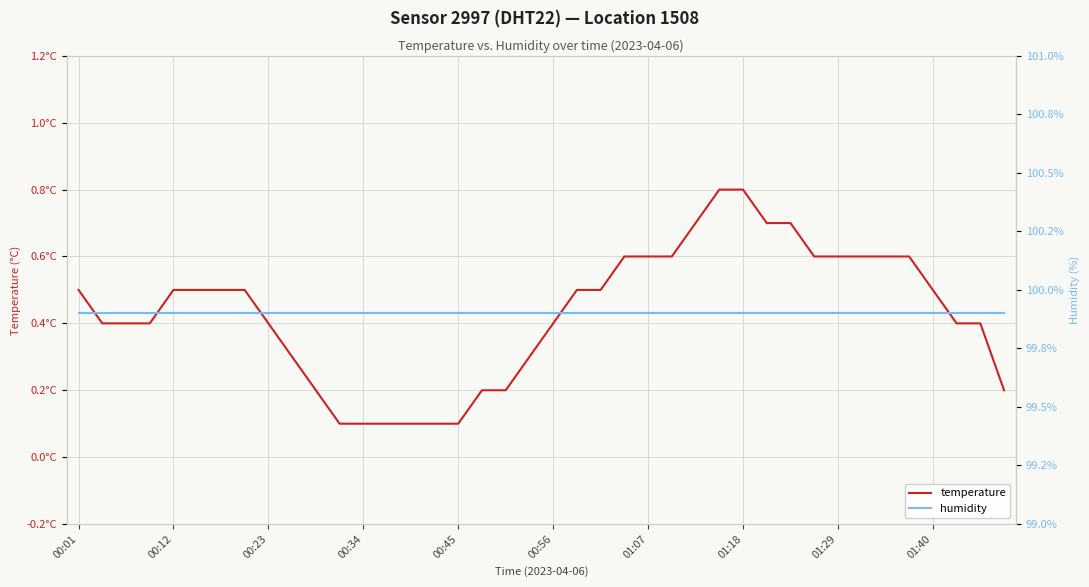

Rank the series by their average value, from highest to lowest.

humidity, temperature